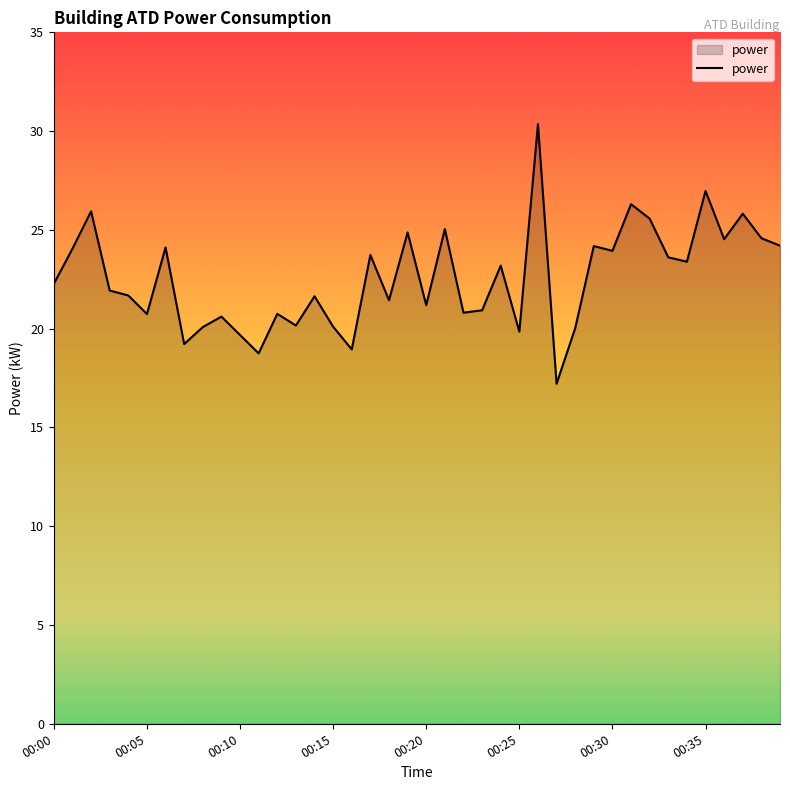

What is the difference between the maximum and minimum values?

13.1